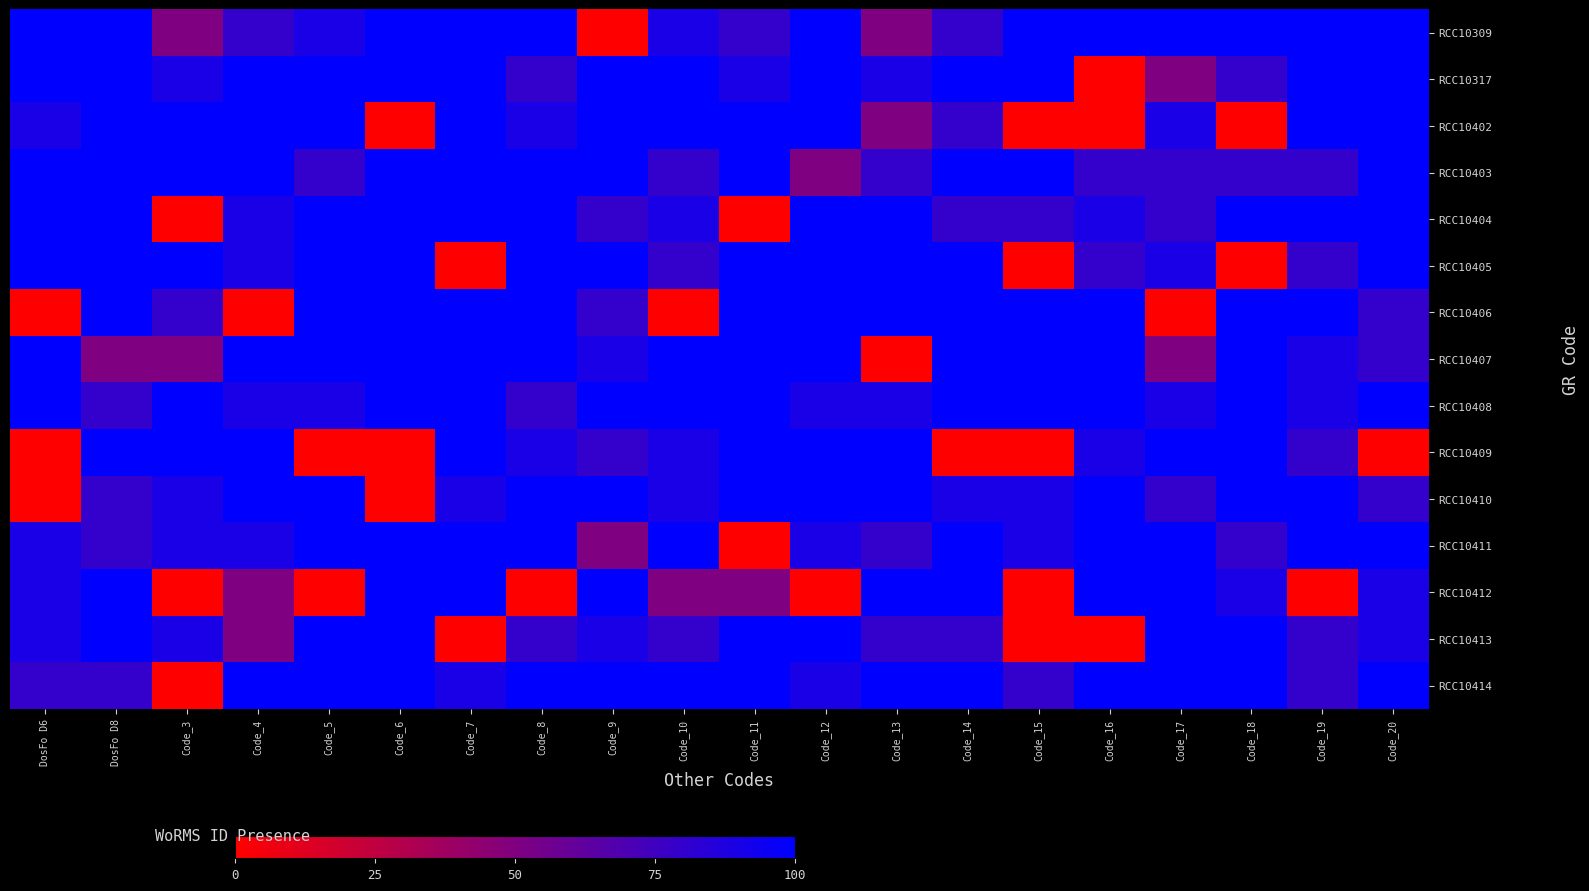

Reading left to right, transcribe all the data shown in this chart.

RCC10309: DosFo D6=100	DosFo D8=100	Code_3=50	Code_4=80	Code_5=90	Code_6=100	Code_7=100	Code_8=100	Code_9=0	Code_10=90	Code_11=80	Code_12=100	Code_13=50	Code_14=80	Code_15=100	Code_16=100	Code_17=100	Code_18=100	Code_19=100	Code_20=100
RCC10317: DosFo D6=100	DosFo D8=100	Code_3=90	Code_4=100	Code_5=100	Code_6=100	Code_7=100	Code_8=80	Code_9=100	Code_10=100	Code_11=90	Code_12=100	Code_13=90	Code_14=100	Code_15=100	Code_16=0	Code_17=50	Code_18=80	Code_19=100	Code_20=100
RCC10402: DosFo D6=90	DosFo D8=100	Code_3=100	Code_4=100	Code_5=100	Code_6=0	Code_7=100	Code_8=90	Code_9=100	Code_10=100	Code_11=100	Code_12=100	Code_13=50	Code_14=80	Code_15=0	Code_16=0	Code_17=90	Code_18=0	Code_19=100	Code_20=100
RCC10403: DosFo D6=100	DosFo D8=100	Code_3=100	Code_4=100	Code_5=80	Code_6=100	Code_7=100	Code_8=100	Code_9=100	Code_10=80	Code_11=100	Code_12=50	Code_13=80	Code_14=100	Code_15=100	Code_16=80	Code_17=80	Code_18=80	Code_19=80	Code_20=100
RCC10404: DosFo D6=100	DosFo D8=100	Code_3=0	Code_4=90	Code_5=100	Code_6=100	Code_7=100	Code_8=100	Code_9=80	Code_10=90	Code_11=0	Code_12=100	Code_13=100	Code_14=80	Code_15=80	Code_16=90	Code_17=80	Code_18=100	Code_19=100	Code_20=100
RCC10405: DosFo D6=100	DosFo D8=100	Code_3=100	Code_4=90	Code_5=100	Code_6=100	Code_7=0	Code_8=100	Code_9=100	Code_10=80	Code_11=100	Code_12=100	Code_13=100	Code_14=100	Code_15=0	Code_16=80	Code_17=90	Code_18=0	Code_19=80	Code_20=100
RCC10406: DosFo D6=0	DosFo D8=100	Code_3=80	Code_4=0	Code_5=100	Code_6=100	Code_7=100	Code_8=100	Code_9=80	Code_10=0	Code_11=100	Code_12=100	Code_13=100	Code_14=100	Code_15=100	Code_16=100	Code_17=0	Code_18=100	Code_19=100	Code_20=80
RCC10407: DosFo D6=100	DosFo D8=50	Code_3=50	Code_4=100	Code_5=100	Code_6=100	Code_7=100	Code_8=100	Code_9=90	Code_10=100	Code_11=100	Code_12=100	Code_13=0	Code_14=100	Code_15=100	Code_16=100	Code_17=50	Code_18=100	Code_19=90	Code_20=80
RCC10408: DosFo D6=100	DosFo D8=80	Code_3=100	Code_4=90	Code_5=90	Code_6=100	Code_7=100	Code_8=80	Code_9=100	Code_10=100	Code_11=100	Code_12=90	Code_13=90	Code_14=100	Code_15=100	Code_16=100	Code_17=90	Code_18=100	Code_19=90	Code_20=100
RCC10409: DosFo D6=0	DosFo D8=100	Code_3=100	Code_4=100	Code_5=0	Code_6=0	Code_7=100	Code_8=90	Code_9=80	Code_10=90	Code_11=100	Code_12=100	Code_13=100	Code_14=0	Code_15=0	Code_16=90	Code_17=100	Code_18=100	Code_19=80	Code_20=0
RCC10410: DosFo D6=0	DosFo D8=80	Code_3=90	Code_4=100	Code_5=100	Code_6=0	Code_7=90	Code_8=100	Code_9=100	Code_10=90	Code_11=100	Code_12=100	Code_13=100	Code_14=90	Code_15=90	Code_16=100	Code_17=80	Code_18=100	Code_19=100	Code_20=80
RCC10411: DosFo D6=90	DosFo D8=80	Code_3=90	Code_4=90	Code_5=100	Code_6=100	Code_7=100	Code_8=100	Code_9=50	Code_10=100	Code_11=0	Code_12=90	Code_13=80	Code_14=100	Code_15=90	Code_16=100	Code_17=100	Code_18=80	Code_19=100	Code_20=100
RCC10412: DosFo D6=90	DosFo D8=100	Code_3=0	Code_4=50	Code_5=0	Code_6=100	Code_7=100	Code_8=0	Code_9=100	Code_10=50	Code_11=50	Code_12=0	Code_13=100	Code_14=100	Code_15=0	Code_16=100	Code_17=100	Code_18=90	Code_19=0	Code_20=90
RCC10413: DosFo D6=90	DosFo D8=100	Code_3=90	Code_4=50	Code_5=100	Code_6=100	Code_7=0	Code_8=80	Code_9=90	Code_10=80	Code_11=100	Code_12=100	Code_13=80	Code_14=80	Code_15=0	Code_16=0	Code_17=100	Code_18=100	Code_19=80	Code_20=90
RCC10414: DosFo D6=80	DosFo D8=80	Code_3=0	Code_4=100	Code_5=100	Code_6=100	Code_7=90	Code_8=100	Code_9=100	Code_10=100	Code_11=100	Code_12=90	Code_13=100	Code_14=100	Code_15=80	Code_16=100	Code_17=100	Code_18=100	Code_19=80	Code_20=100